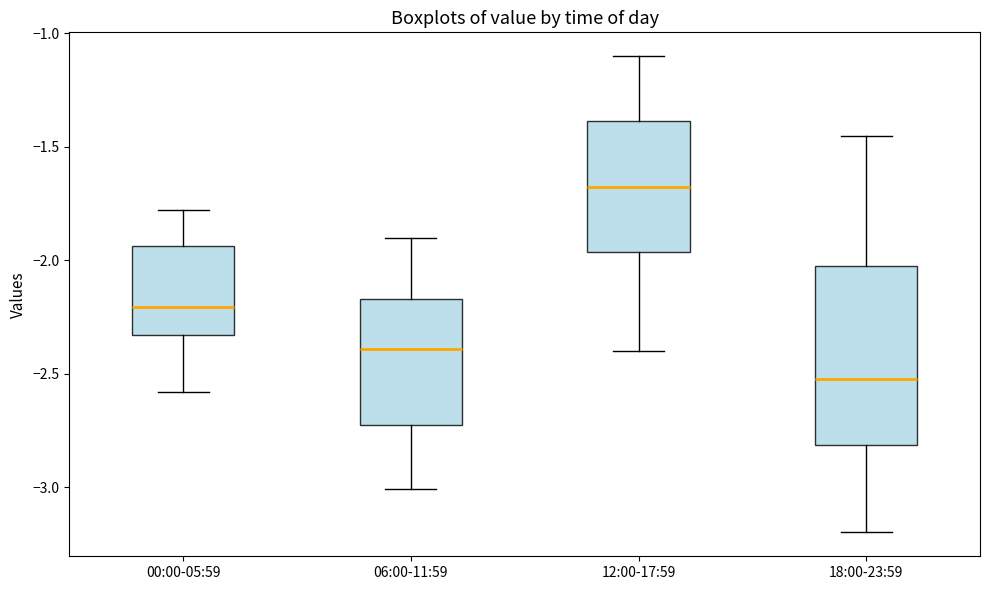

Comparing the boxes themselves (not the whiskers), which one is the tallest?

18:00-23:59